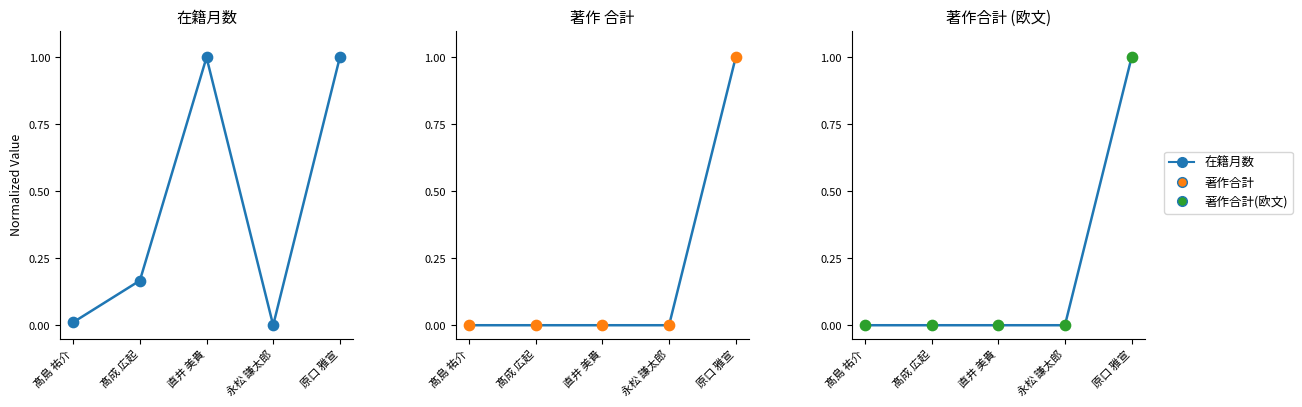

Is the value of 著作合計(欧文) at 直井 美貴 greater than the value of 著作合計 pts at 原口 雅宣?

No